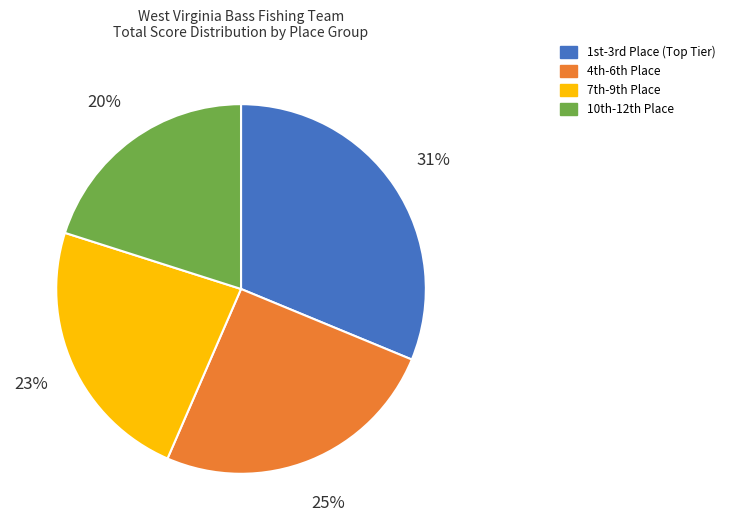

To the nearest percent, what is the average slice percentage?

25%